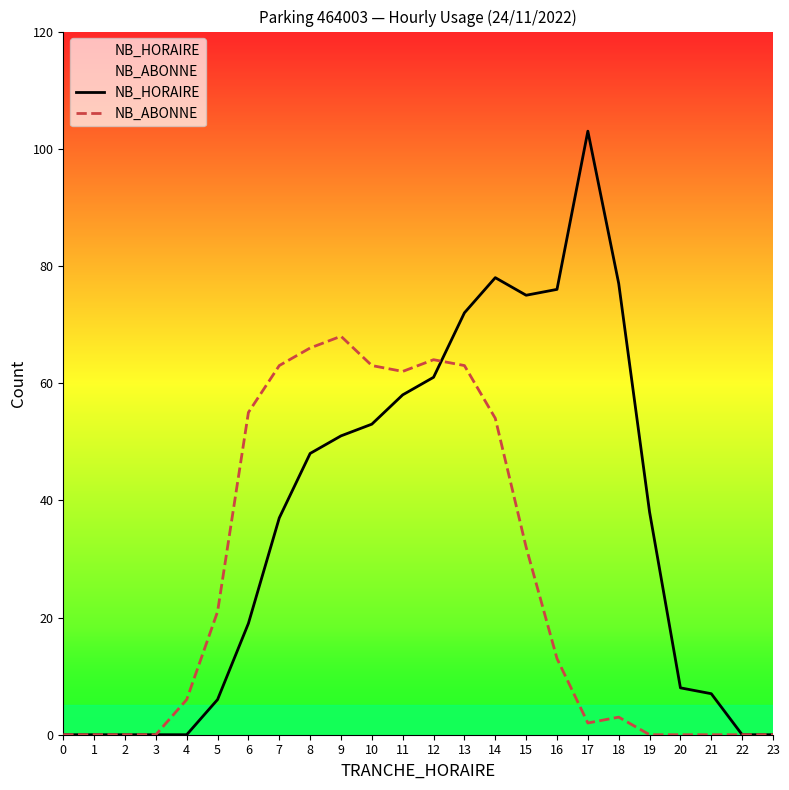

True or false: NB_ABONNE has a value of 27 at 11.

False